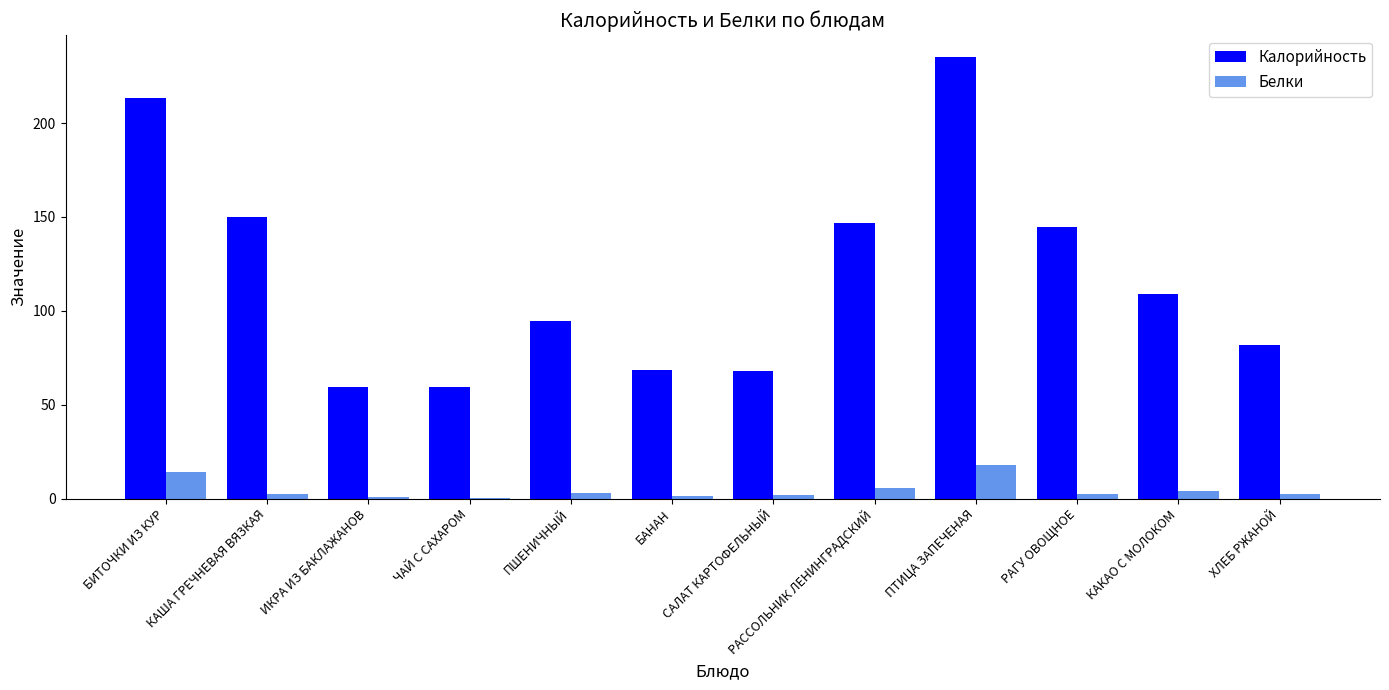

What is the sum of all Калорийность values?

1430.1